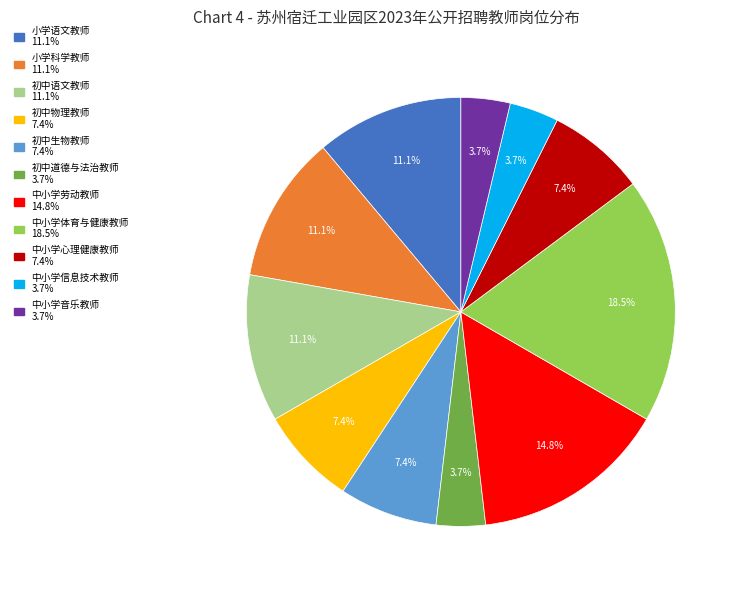

To the nearest percent, what is the combined percentage of 中小学体育与健康教师 and 小学科学教师?

30%